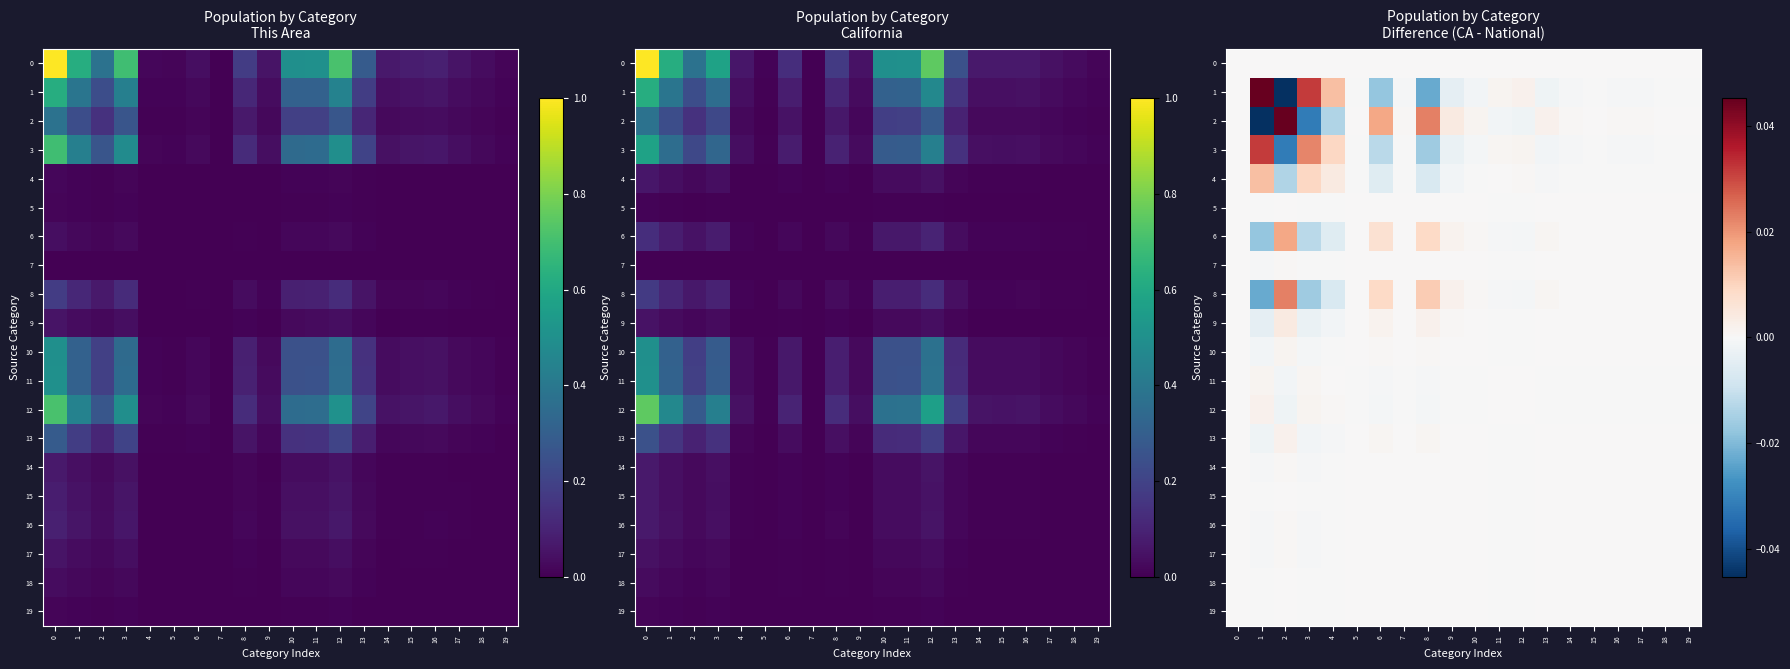

The value of 18 at 15 is 0.0. True or false?

False